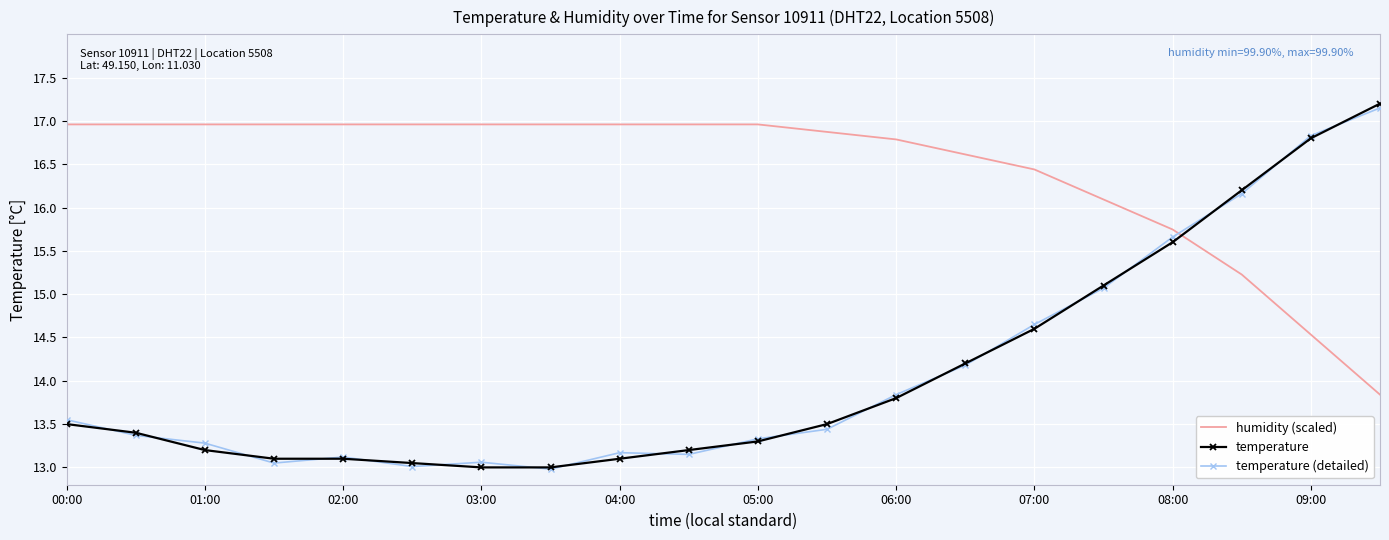

How many values in the humidity (scaled) series are below 16?

4